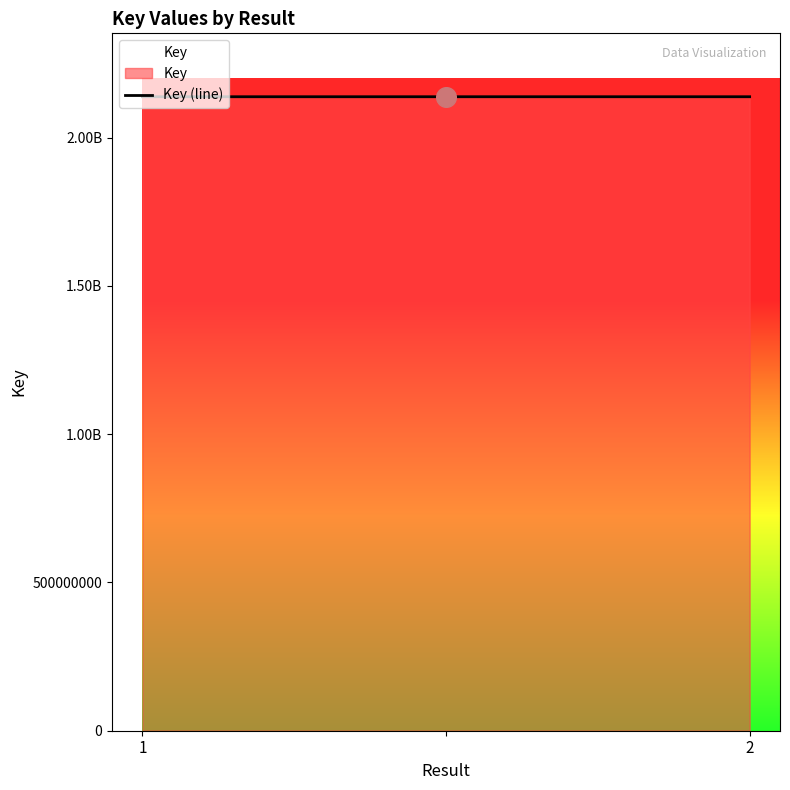

Which has a higher value, 2 or 2?

2